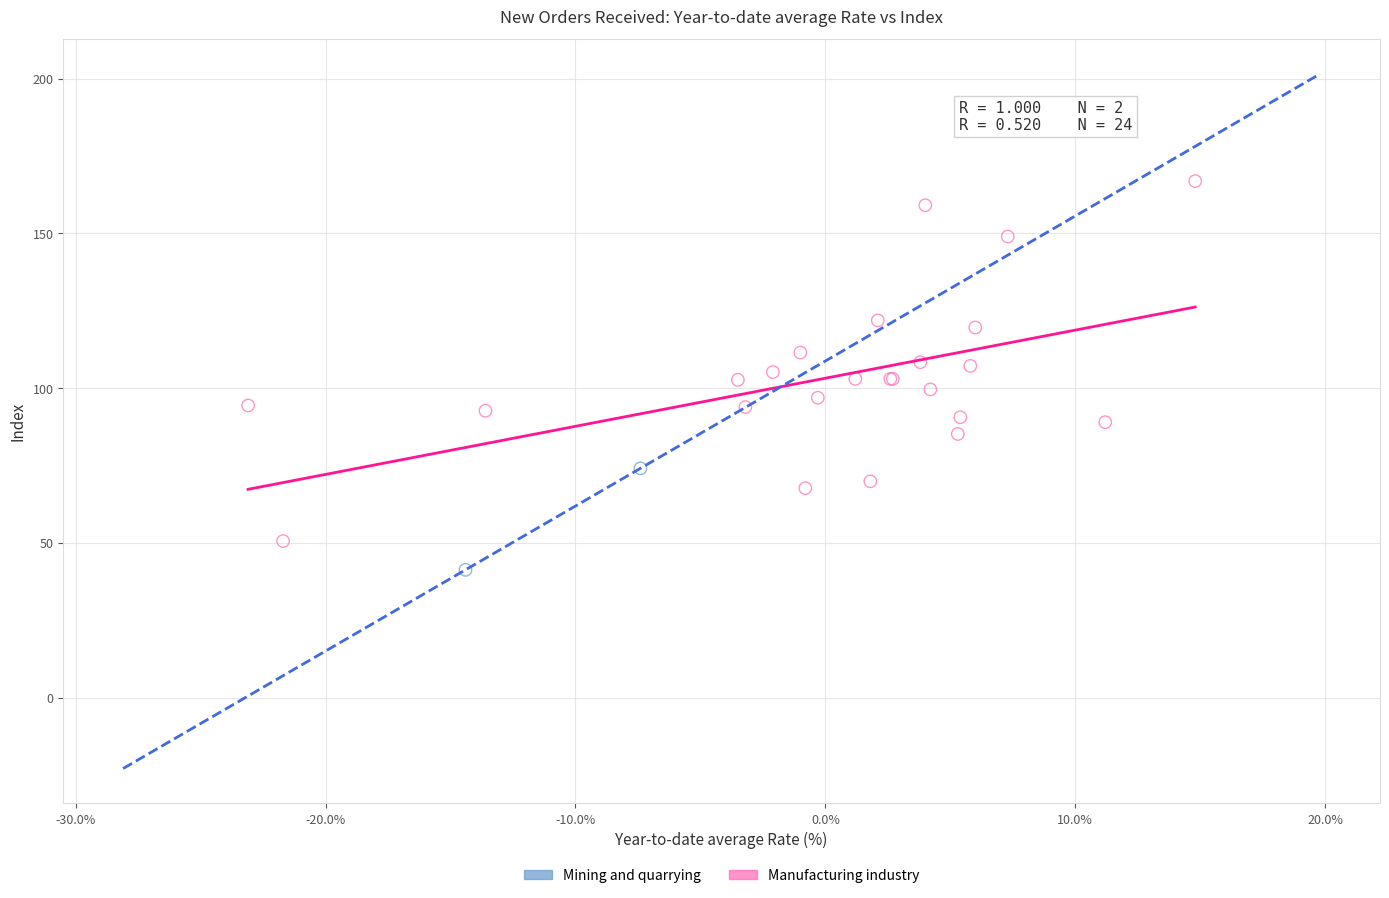

What are all the series names shown in the legend?

Mining and quarrying, Manufacturing industry